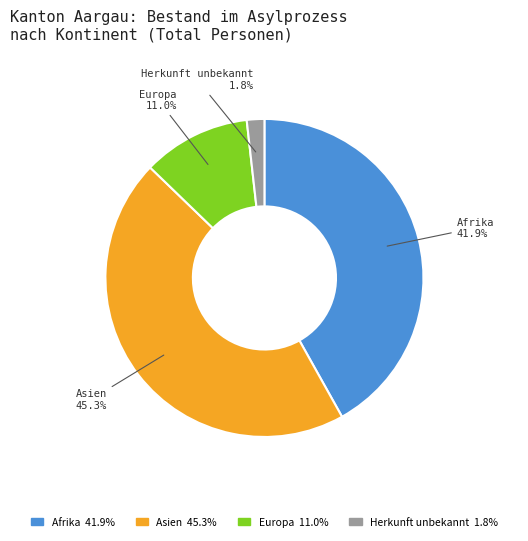

Count the number of slices in the pie.

4